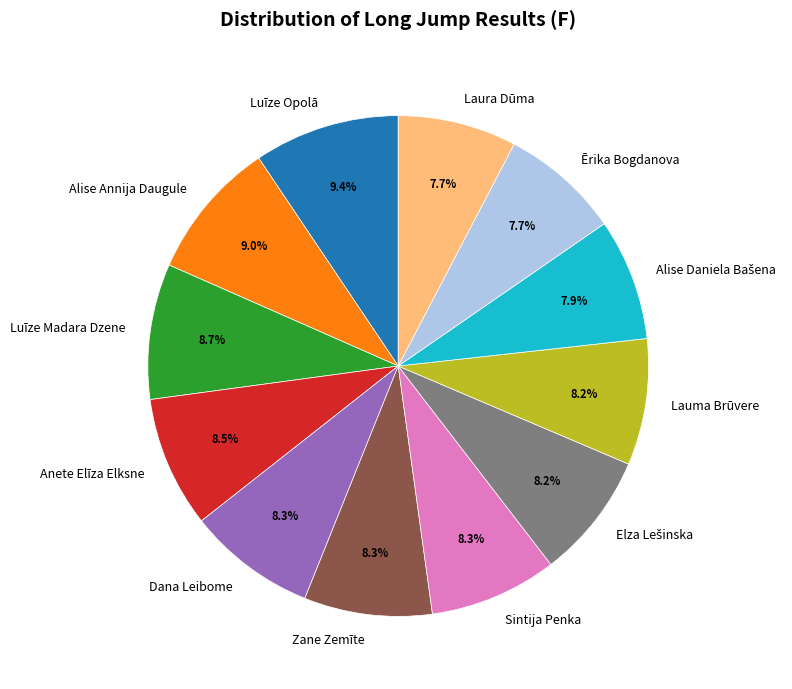

Is it true that Sintija Penka is 1% of the pie?

False